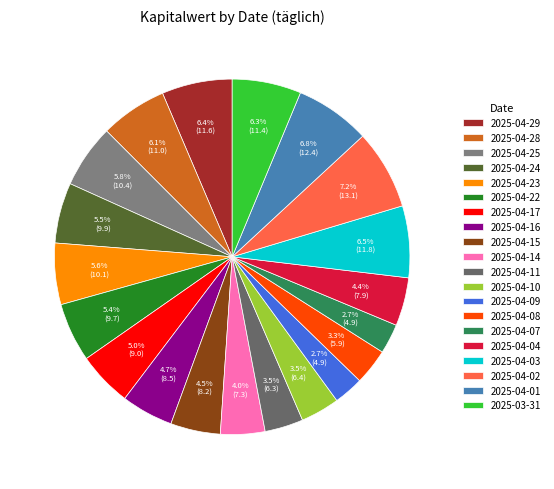

What portion of the pie excludes 2025-03-31?

93.7%